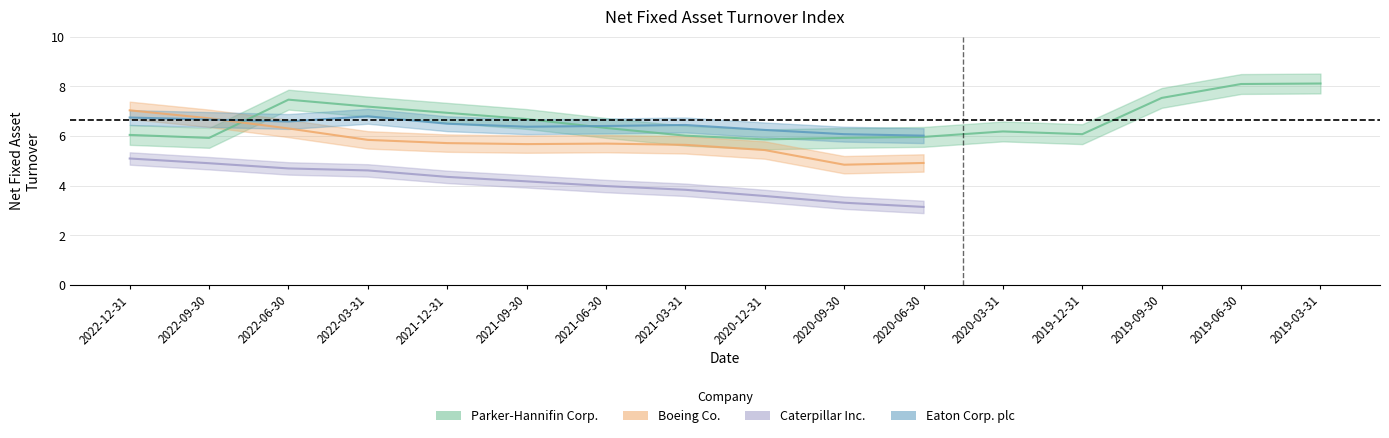

Which category has the highest value in the Parker-Hannifin Corp. series?

2019-03-31